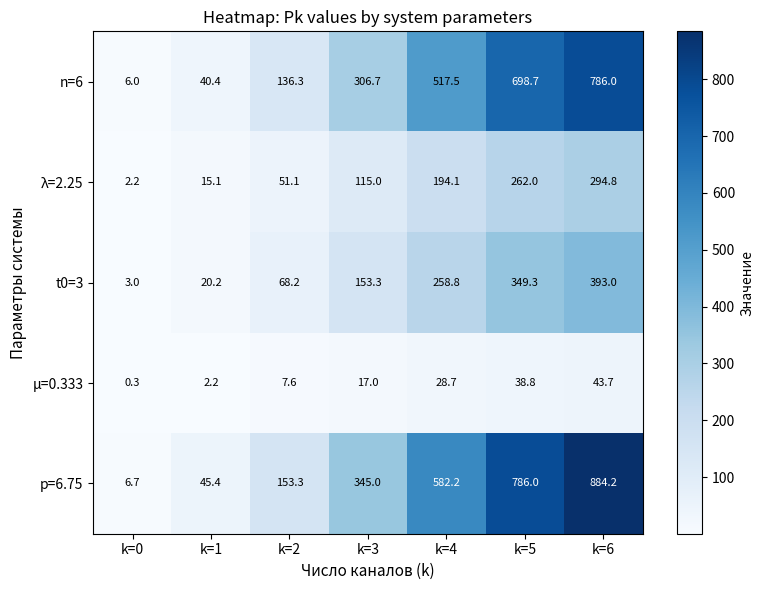

Rank the categories by μ=0.333 value from lowest to highest.

k=0, k=1, k=2, k=3, k=4, k=5, k=6